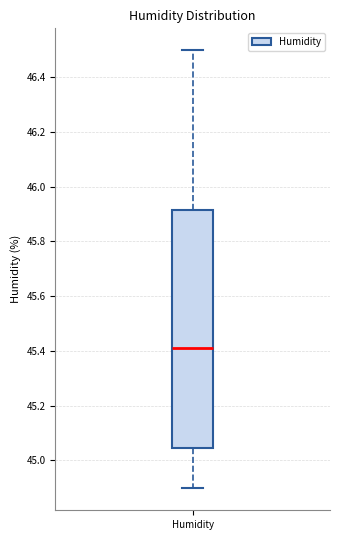

Where is the lower edge of the box for Humidity on the y-axis? The values are not printed on the chart, so give them approximately, as read against the axis.

45.04